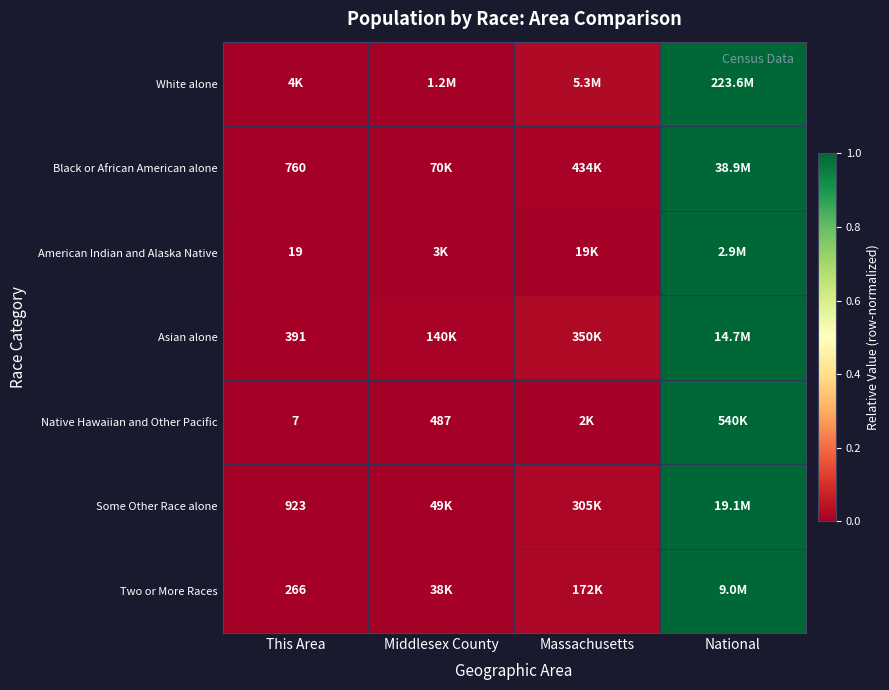

The value of Black or African American alone at Middlesex County is 0.0. True or false?

True